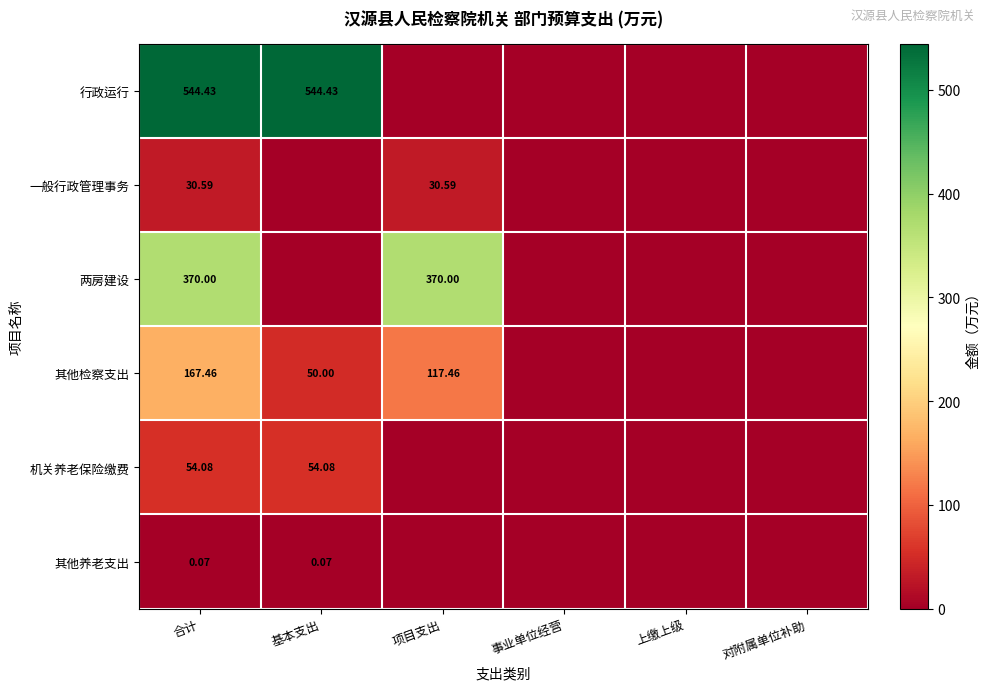

What is the average value of the 其他检察支出 series?

55.8